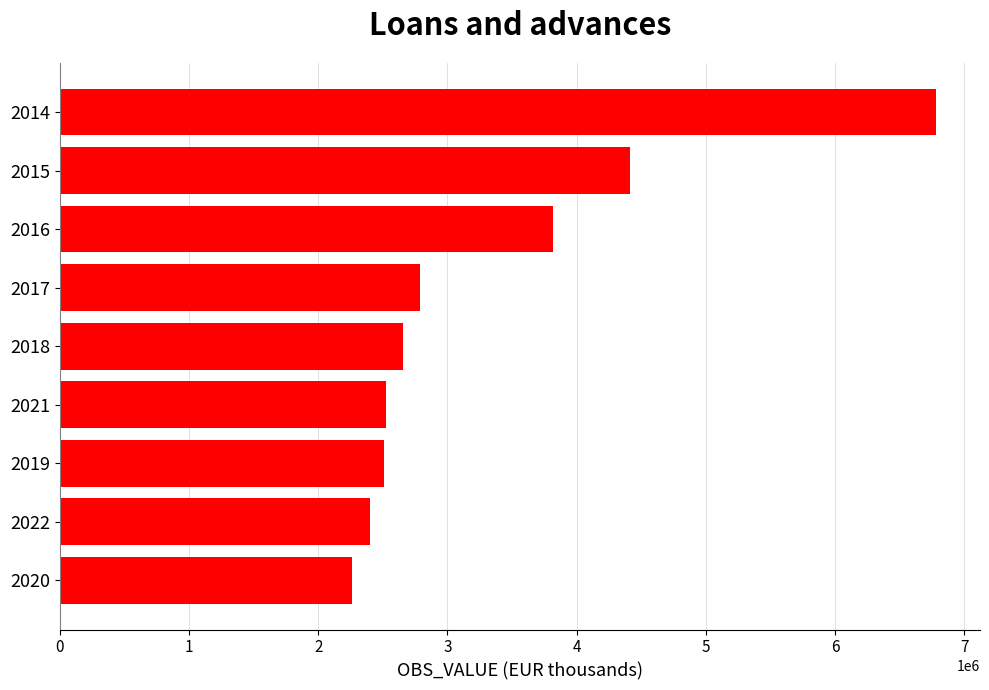

What is the difference between the maximum and minimum values?

4520462